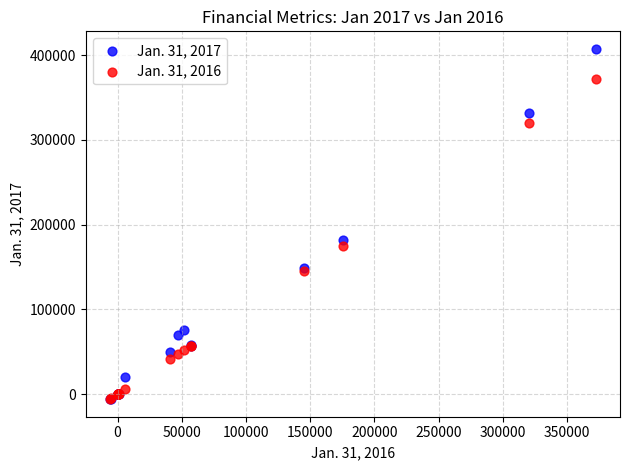

Which series has the widest spread of Y values?

Jan. 31, 2017